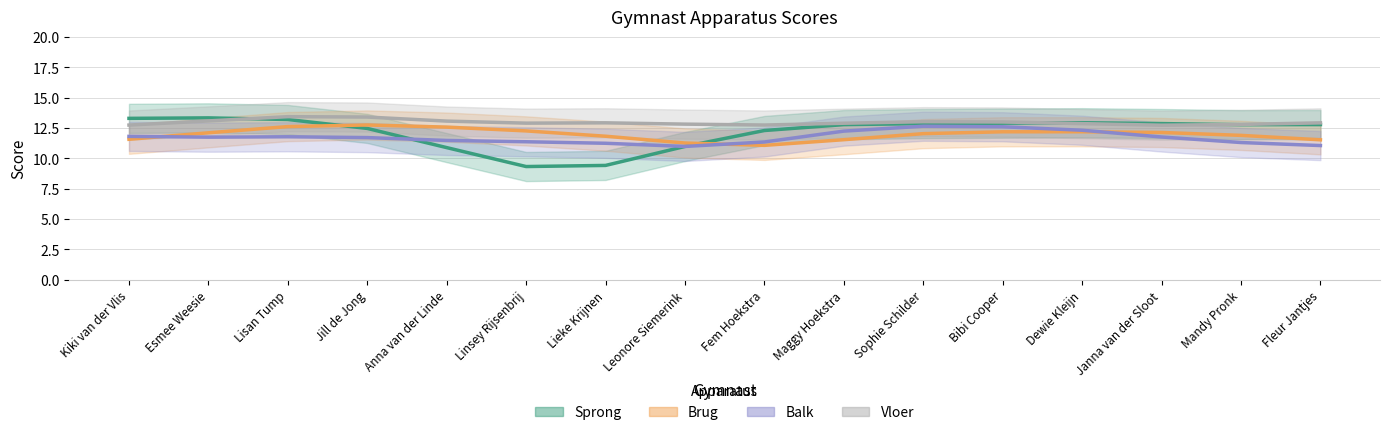

Count the number of categories in the chart.

16